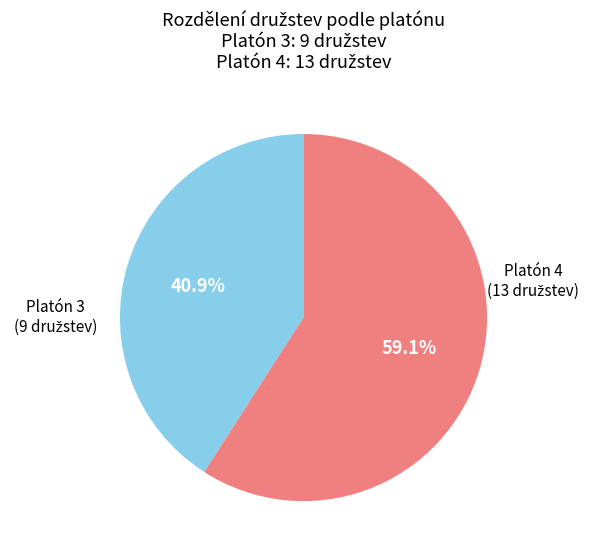

Is there any slice that represents more than half of the pie?

Yes